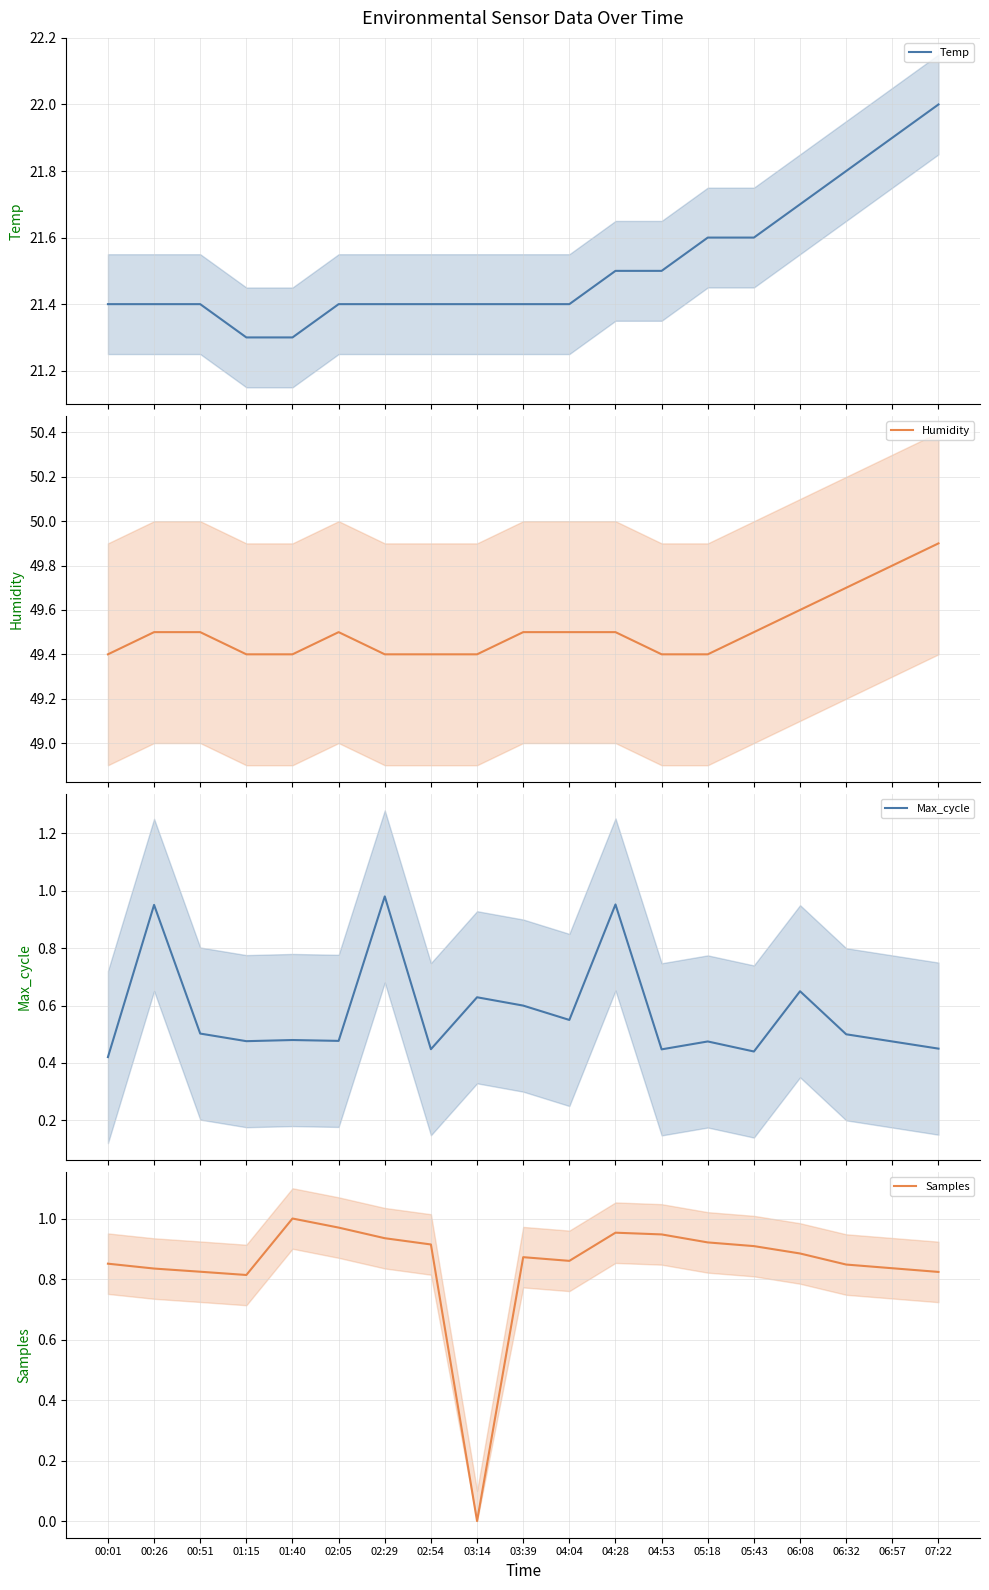

Which series has the largest range (max minus min)?

Samples